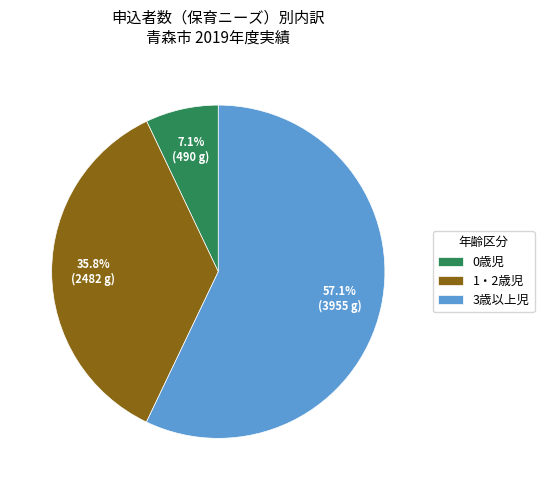

Which slice is the smallest?

0歳児